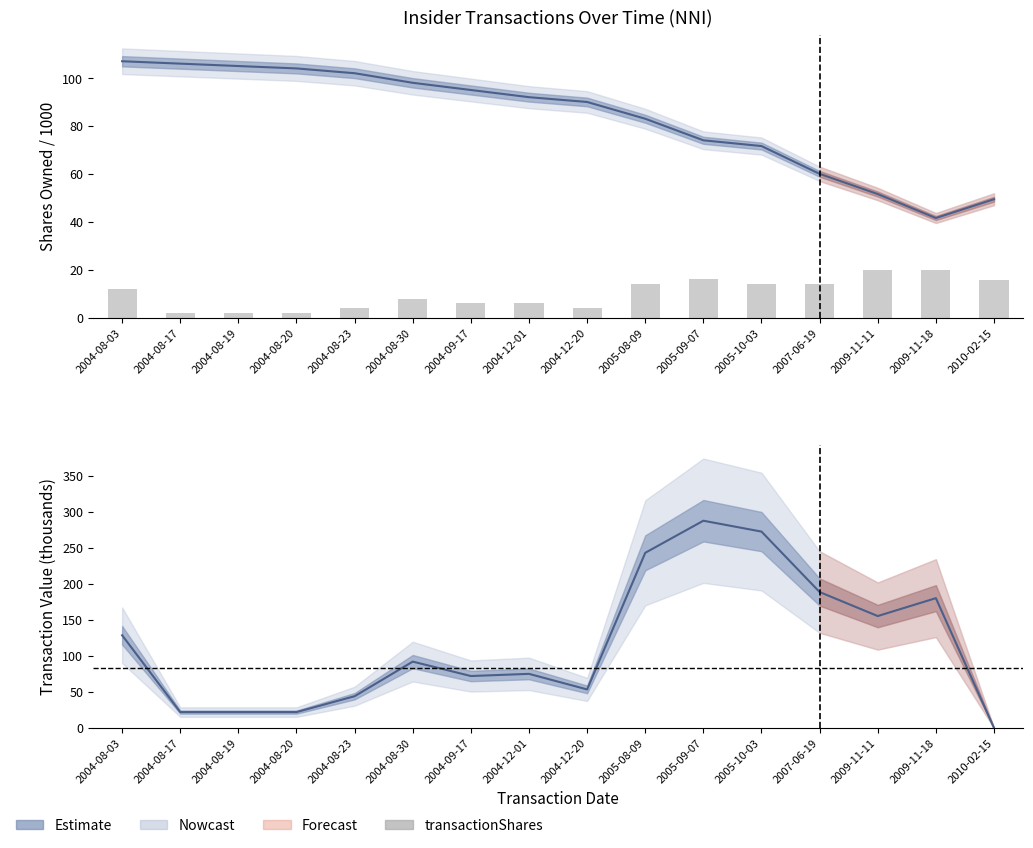

Where is the data nearest to the value 11?

2004-08-03